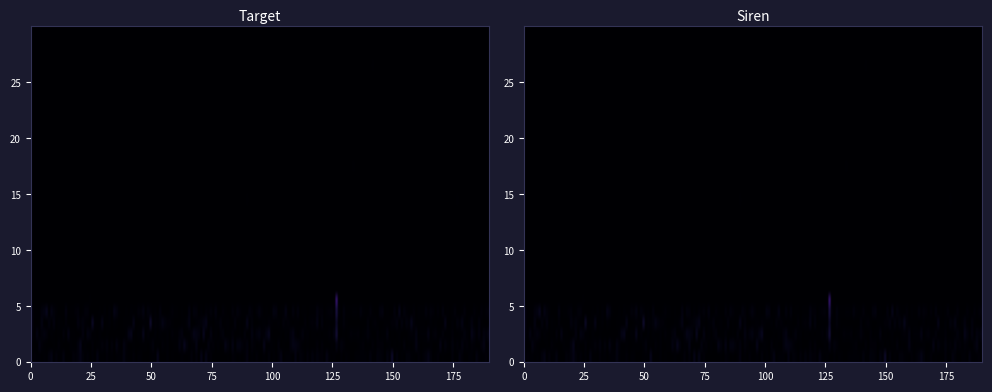

How many series are shown in this chart?

2